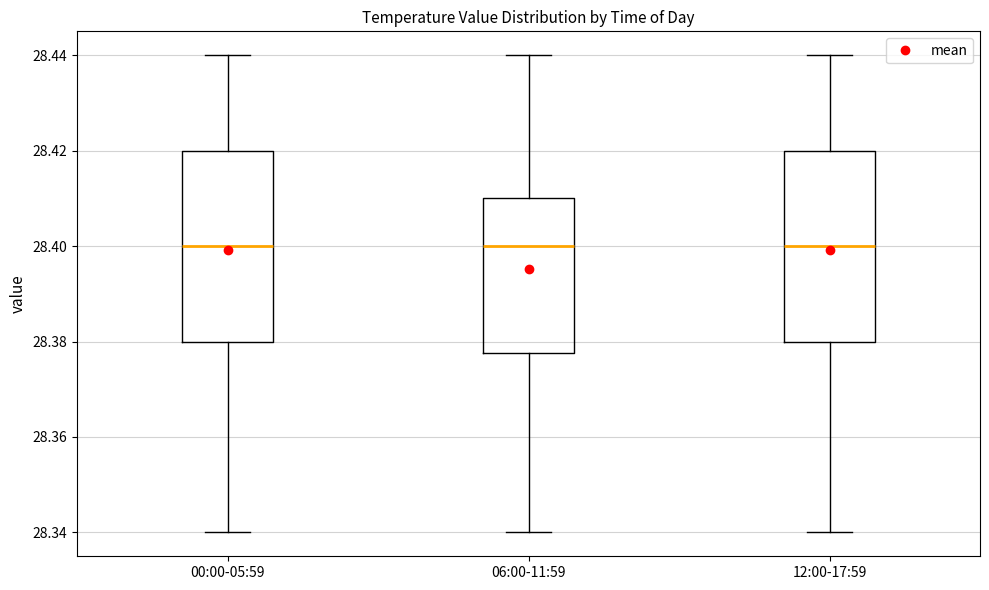

Reading left to right, transcribe this box plot: for each box, give where its median line is, the range the box spans, and where its two whiskers end, as read against the y-axis. The values are not printed on the chart, so give them approximately, as read against the axis.

00:00-05:59: median 28.400, box 28.380 to 28.420, whiskers 28.340 to 28.440
06:00-11:59: median 28.400, box 28.378 to 28.410, whiskers 28.340 to 28.440
12:00-17:59: median 28.400, box 28.380 to 28.420, whiskers 28.340 to 28.440